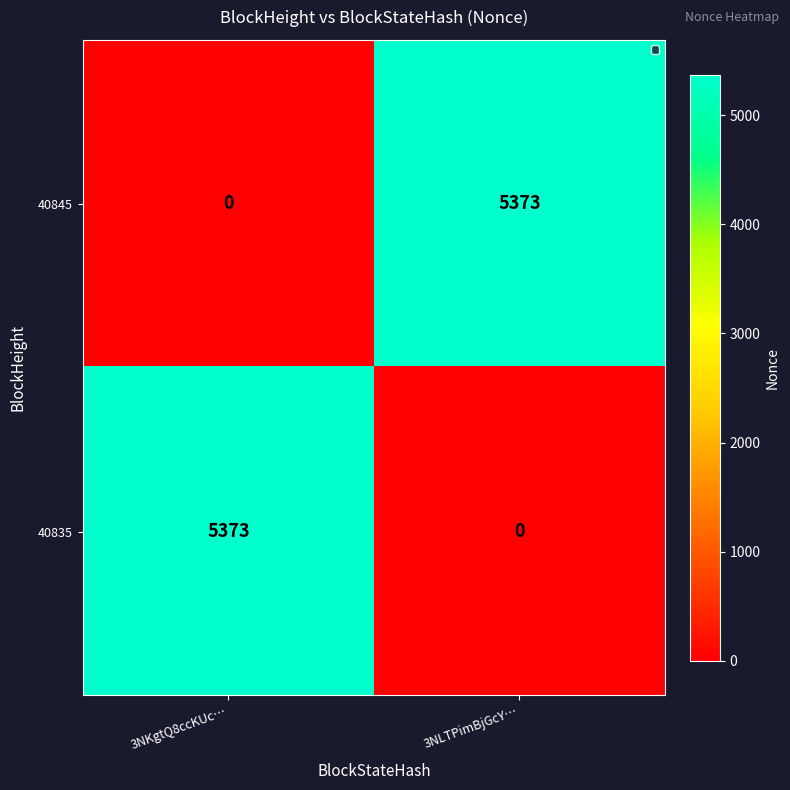

What is the highest value of the 40845 series?

5373